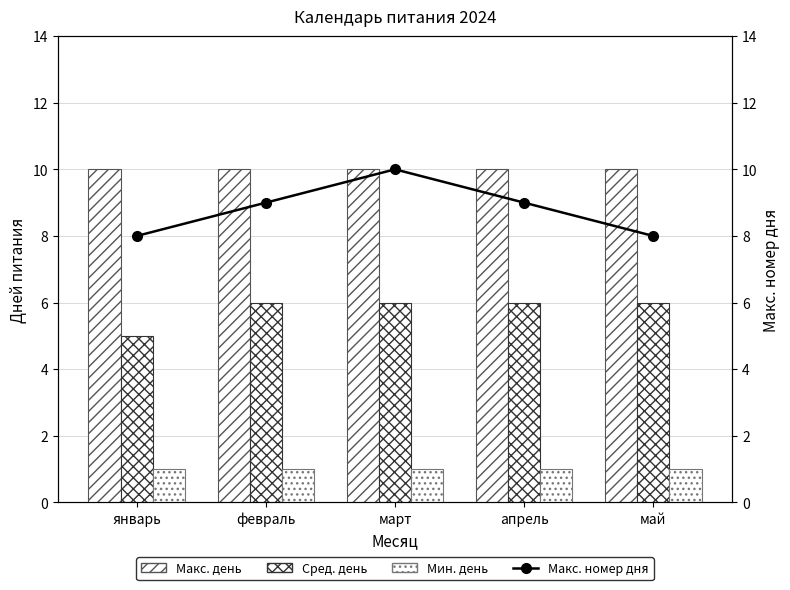

Which series changed the most between февраль and март?

Макс. номер дня